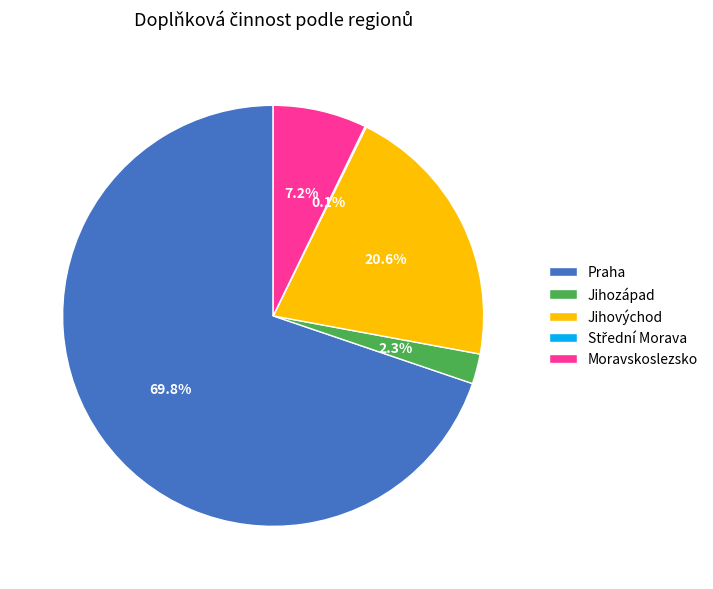

To the nearest percent, what portion does Jihovýchod represent?

21%